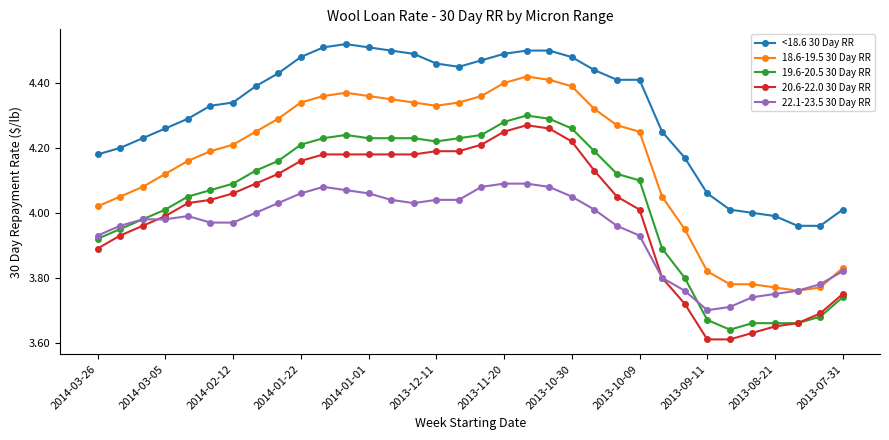

True or false: 22.1-23.5 30 Day RR has more than 1 interior local peaks.

True